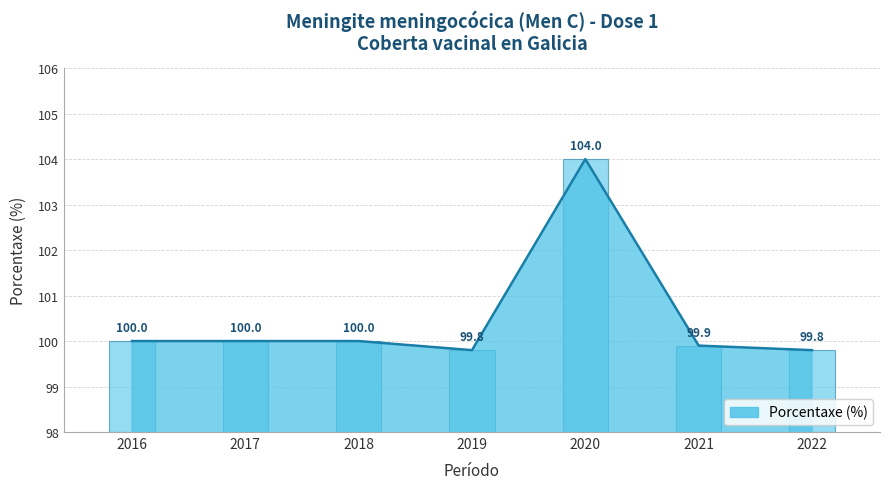

What is the value of the 5th bar from the left?

104.0